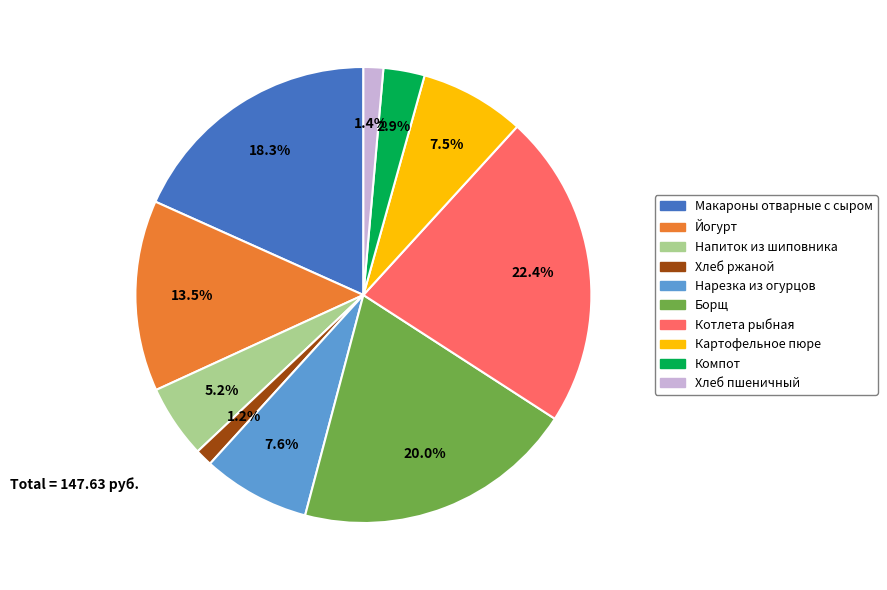

Is there a majority slice in this chart?

No